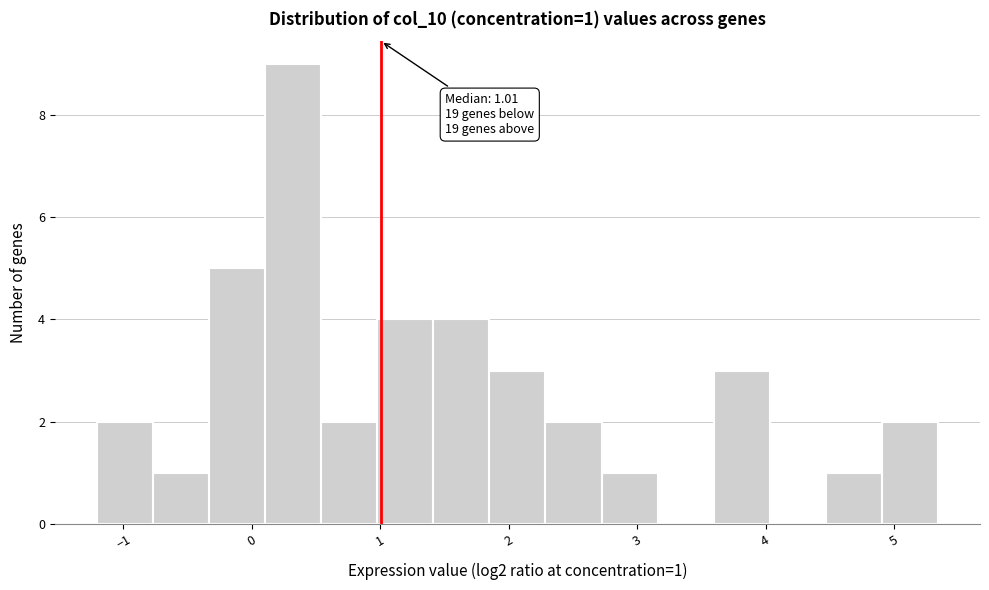

Which range on the x-axis has the tallest bar?

0.1 to 0.5